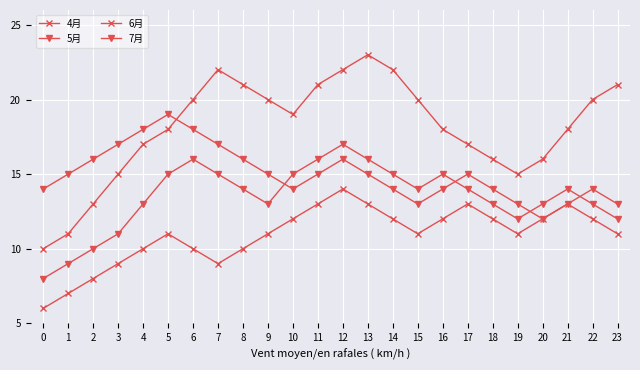

Count the number of data series in this chart.

4